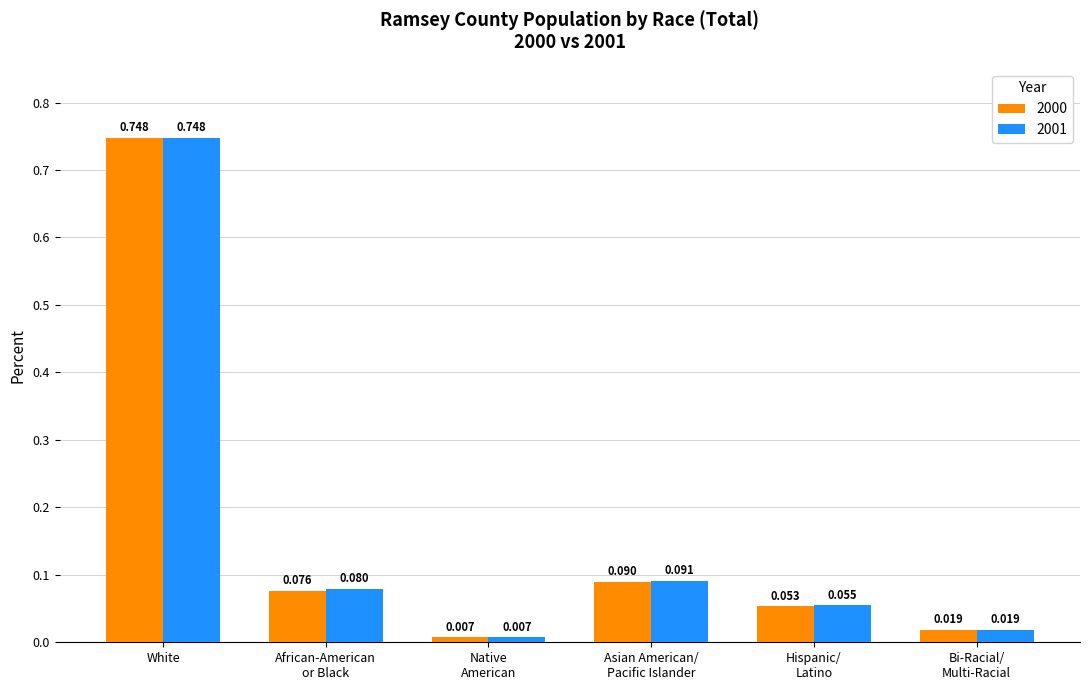

Rank the series by their average value, from highest to lowest.

2001, 2000